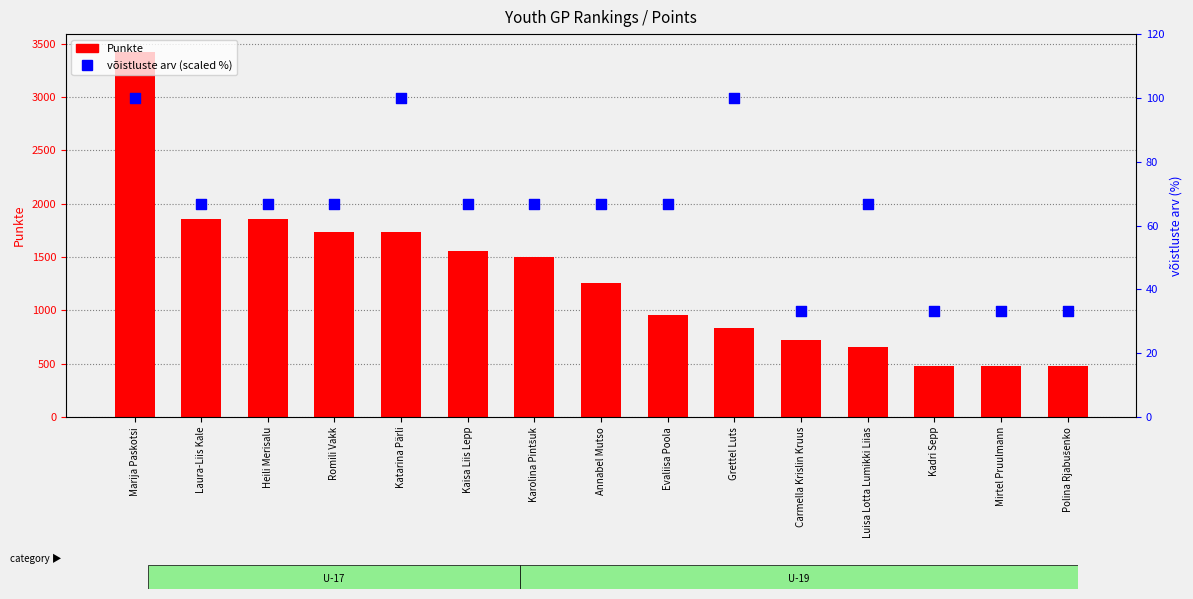

Which series contains the lowest Y value?

võistluste arv